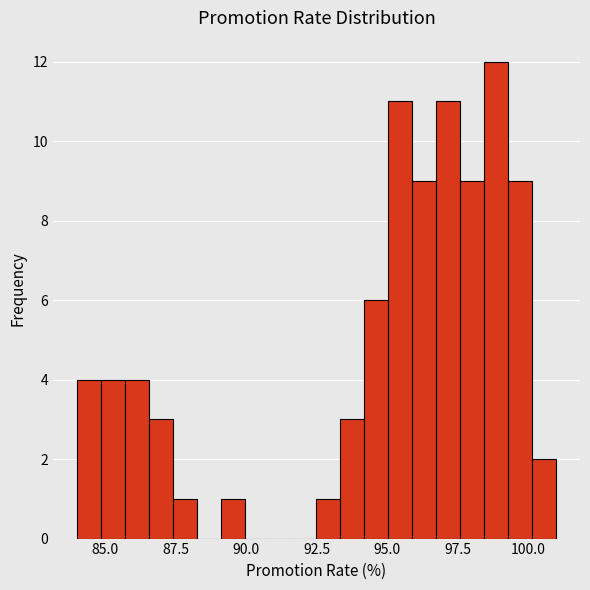

Around what value on the x-axis is the tallest bar? Give the approximate position of its centre, as read against the axis.

99.0